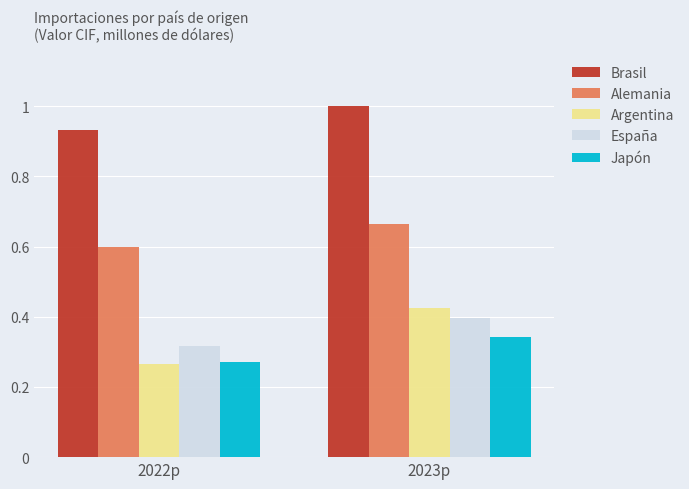

What is the average value of the Brasil series?

1.0